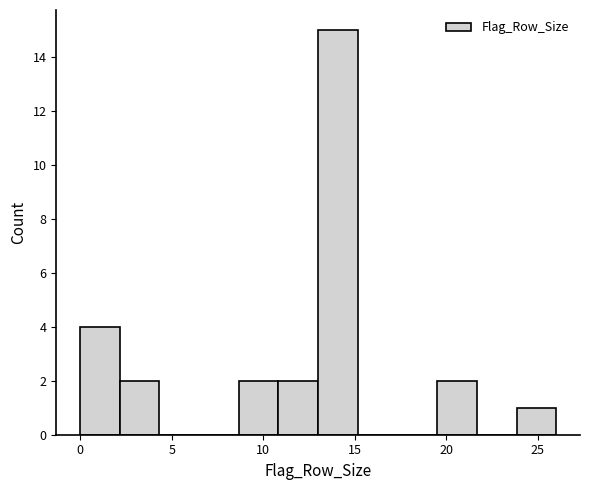

Reading left to right, list every bar in this chart as the range it spans on the x-axis followed by its height. Neither the bar edges nor the heights are printed on the chart, so give them approximately, as read against the axes.

0.0 to 2.0: 4
2.0 to 4.5: 2
4.5 to 6.5: 0
6.5 to 8.5: 0
8.5 to 11.0: 2
11.0 to 13.0: 2
13.0 to 15.0: 15
15.0 to 17.5: 0
17.5 to 19.5: 0
19.5 to 21.5: 2
21.5 to 24.0: 0
24.0 to 26.0: 1